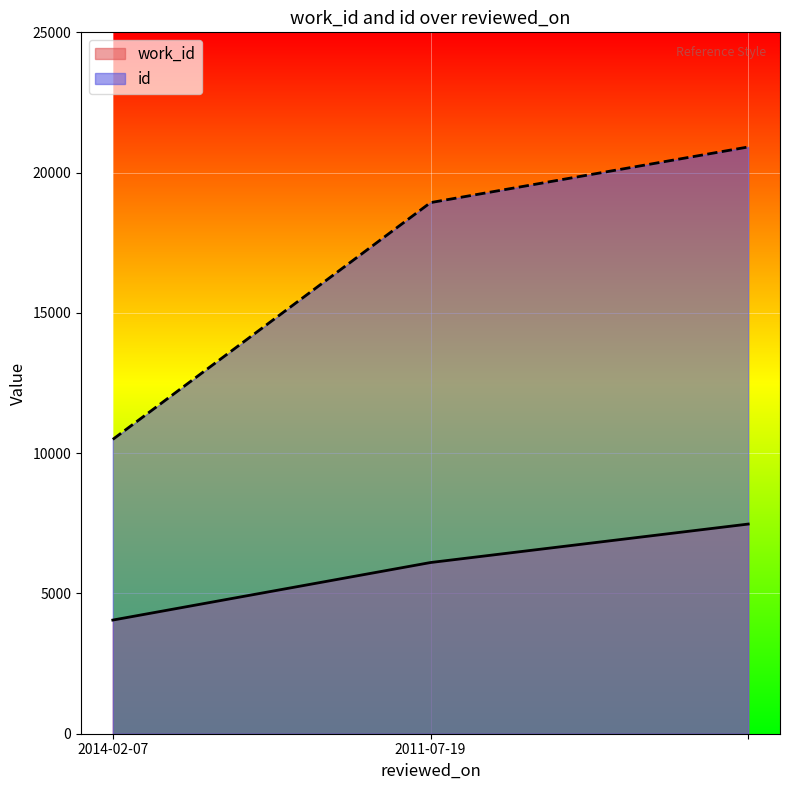

List the series in order of their peak value, lowest first.

work_id, id